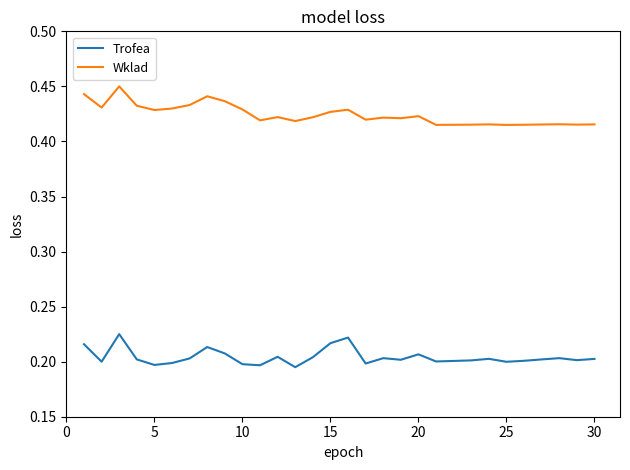

Which series has the largest total across all categories?

Wklad